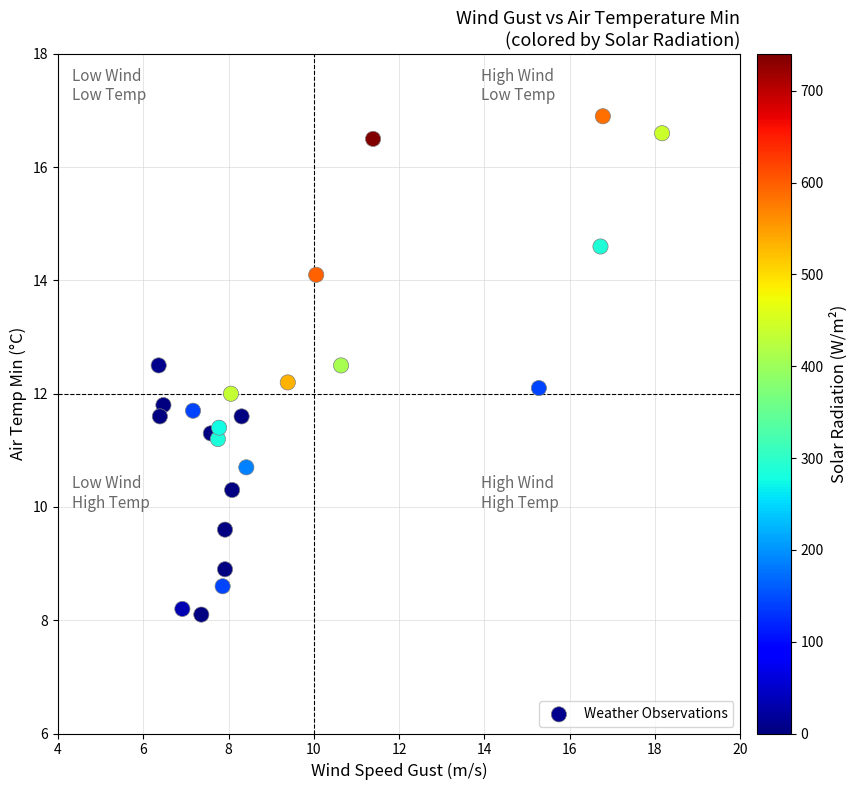

What is the range of X values (max minus min)?

11.8